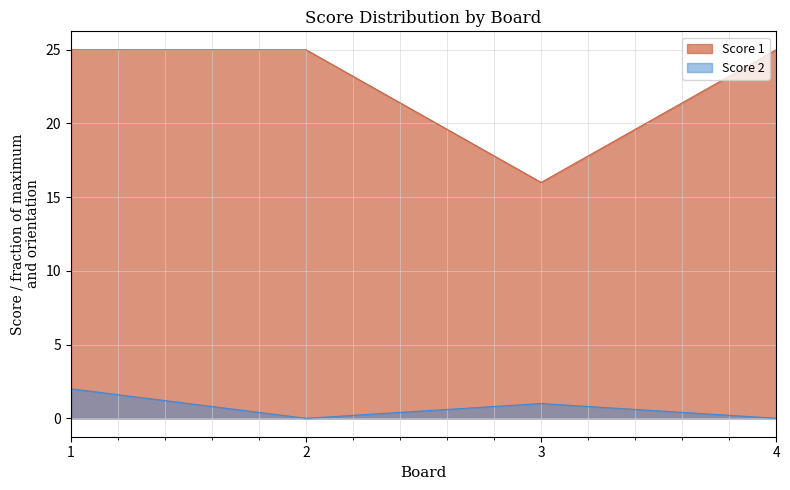

Rank the series by their average value, from lowest to highest.

Score 2, Score 1